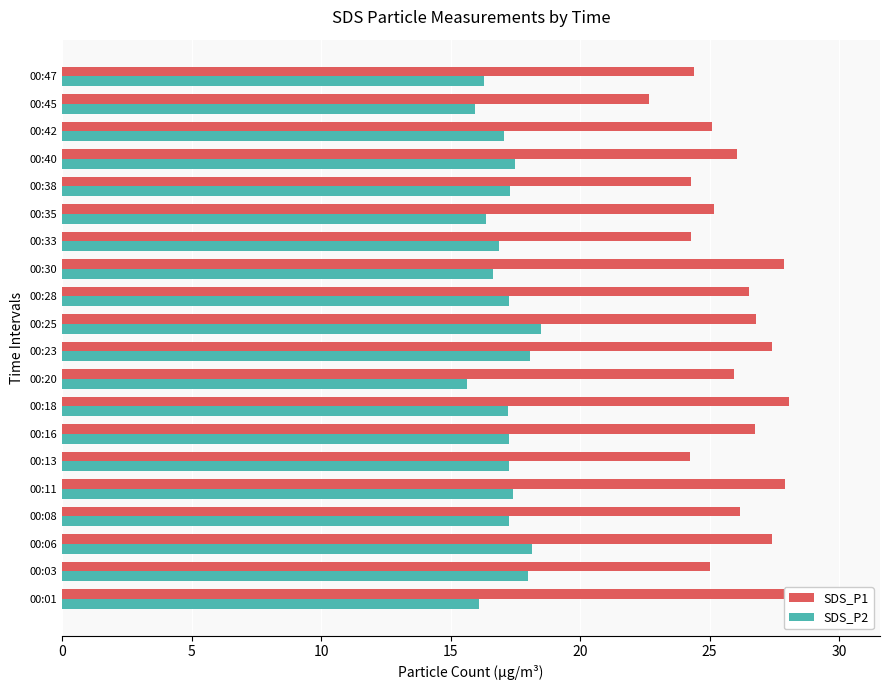

How many series are shown in this chart?

2